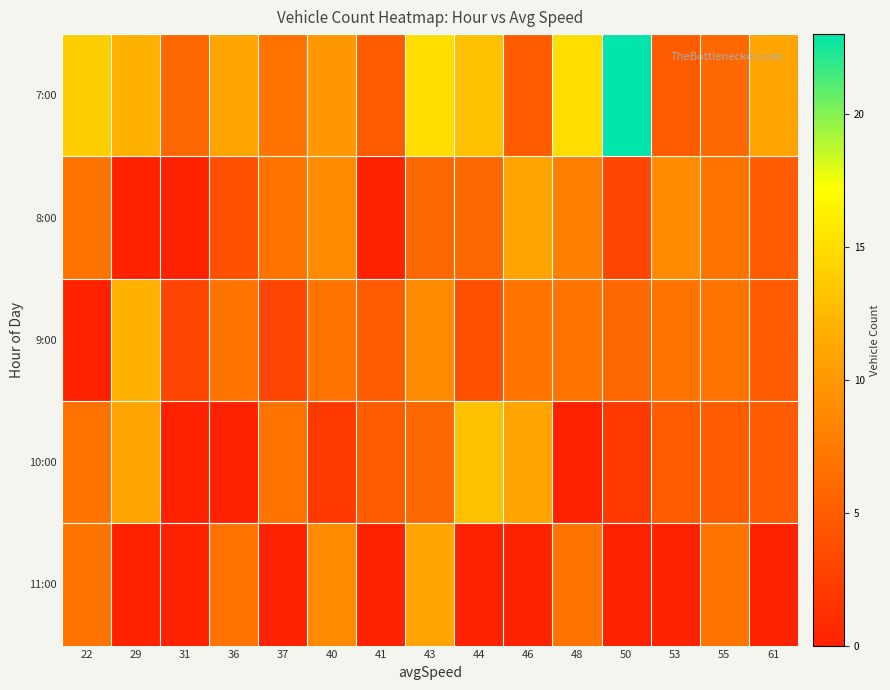

Which label corresponds to the smallest value in the chart?

29